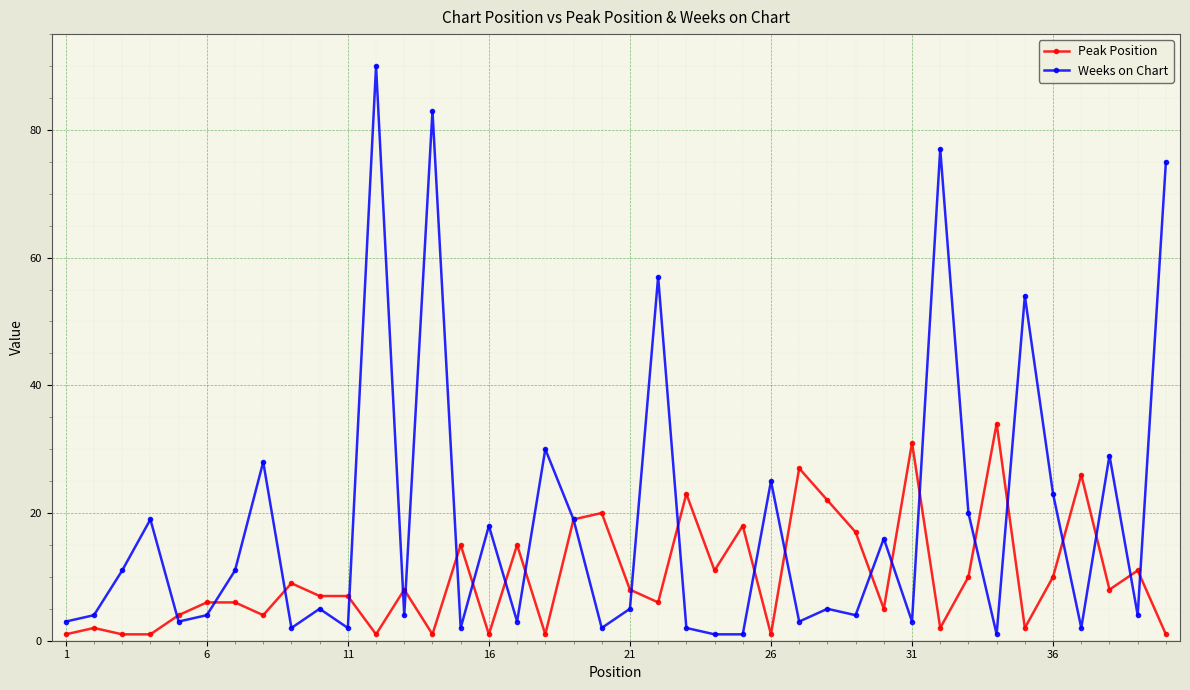

Reading left to right, list all the values displayed in this chart.

Peak Position: 1	2	1	1	4	6	6	4	9	7	7	1	8	1	15	1	15	1	19	20	8	6	23	11	18	1	27	22	17	5	31	2	10	34	2	10	26	8	11	1
Weeks on Chart: 3	4	11	19	3	4	11	28	2	5	2	90	4	83	2	18	3	30	19	2	5	57	2	1	1	25	3	5	4	16	3	77	20	1	54	23	2	29	4	75